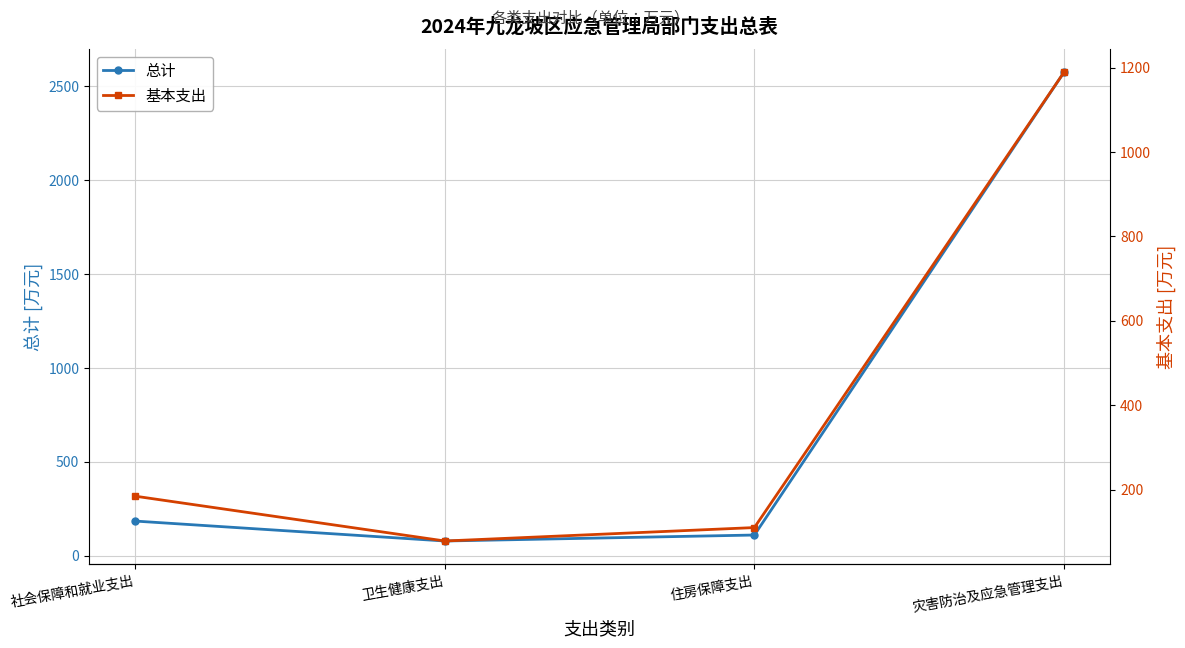

What is the label of the 4th point from the left?

灾害防治及应急管理支出